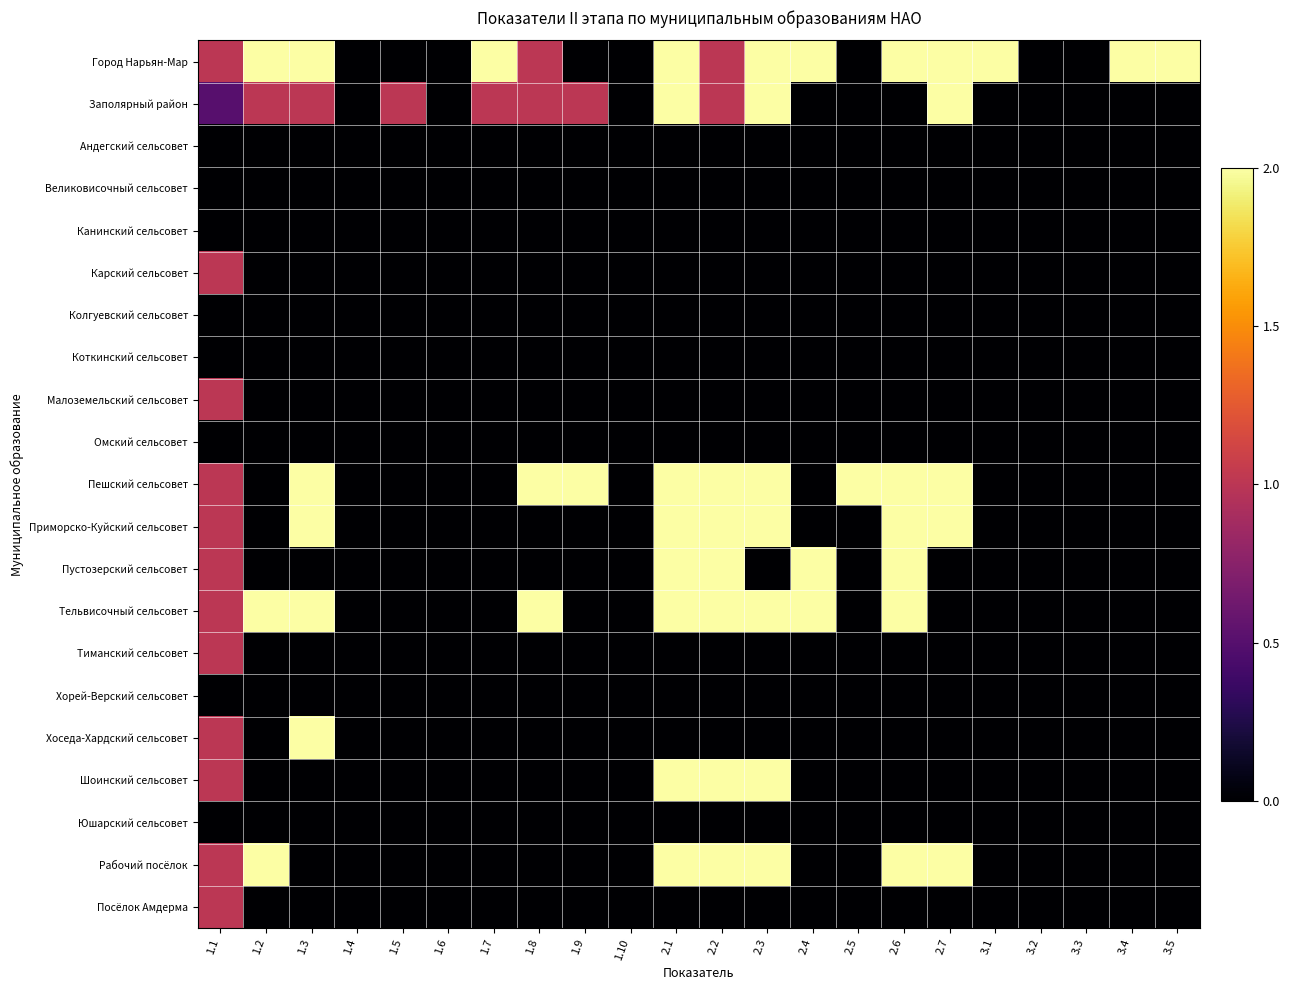

Between 2.3 and 2.5, which is larger?

2.3